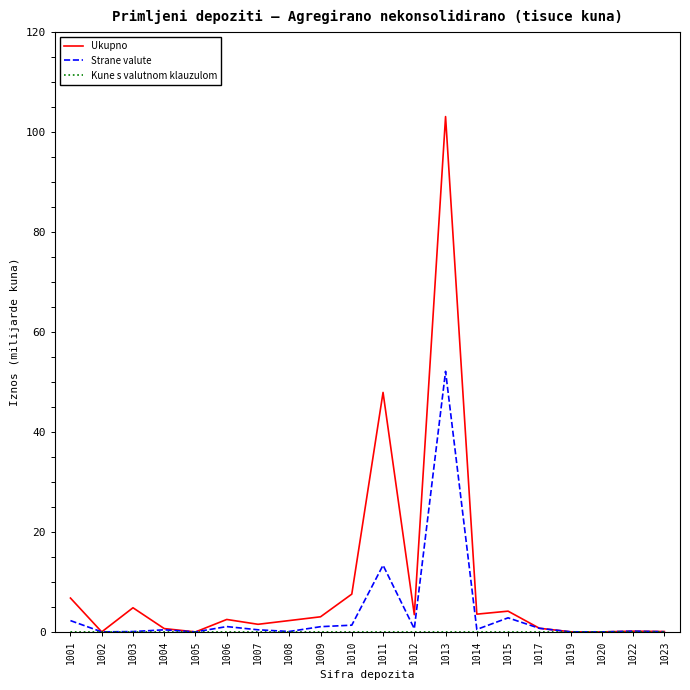

At which label does Strane valute reach its peak?

1013